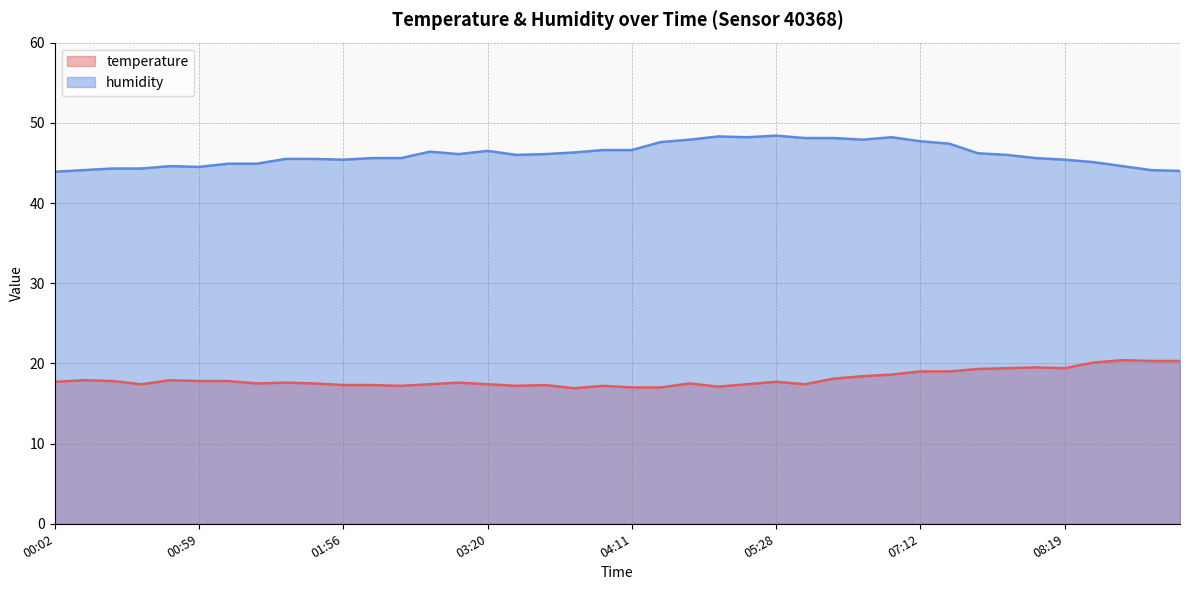

How many data points does each series have?

40